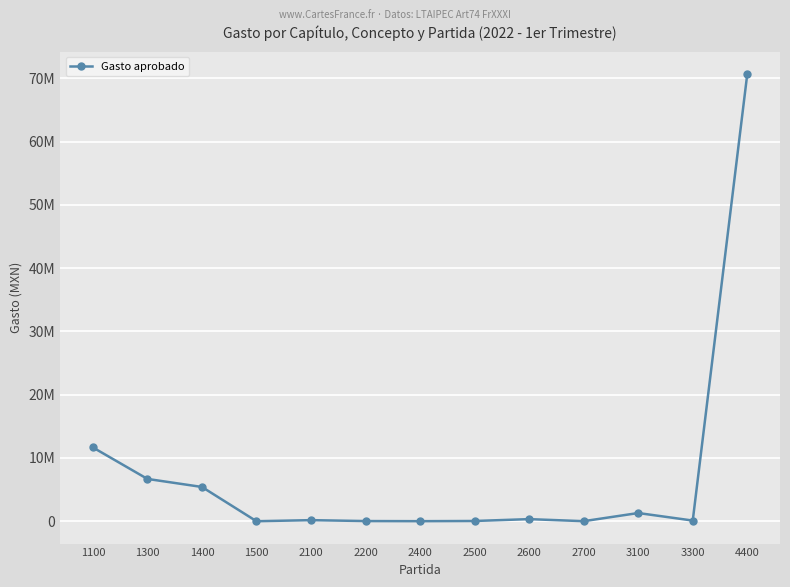

Reading left to right, what are all the values shown in this chart?

11662836	6685270	5414116	0	169799	25560	7596	37500	330000	6115	1295215	103372	70695961